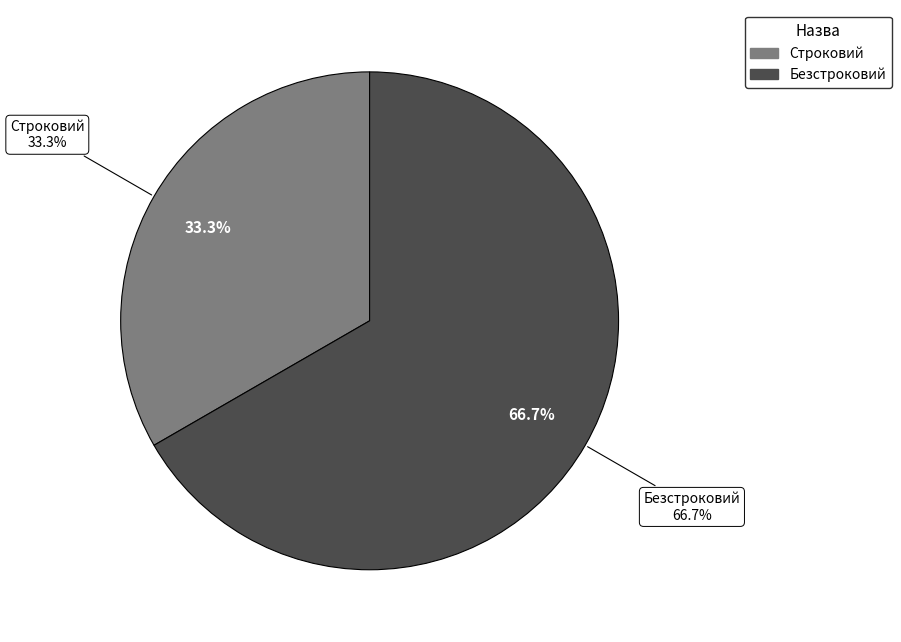

To the nearest percent, what percentage of the pie is Строковий?

33%